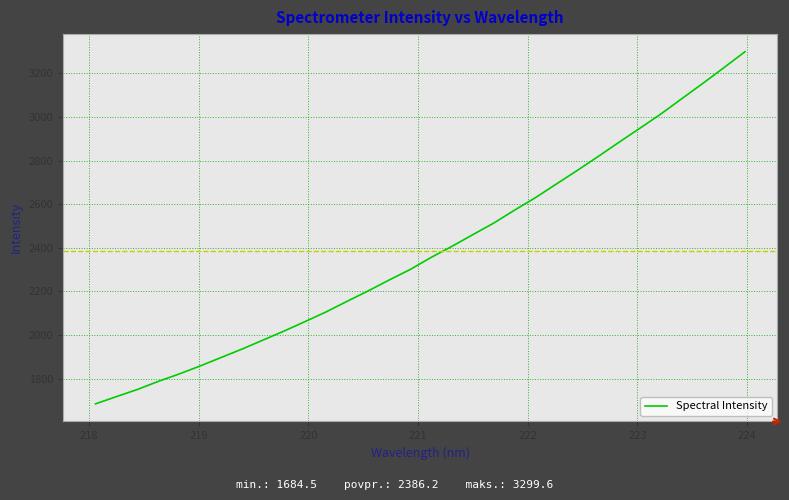

What is the maximum value shown in the chart?

3299.6